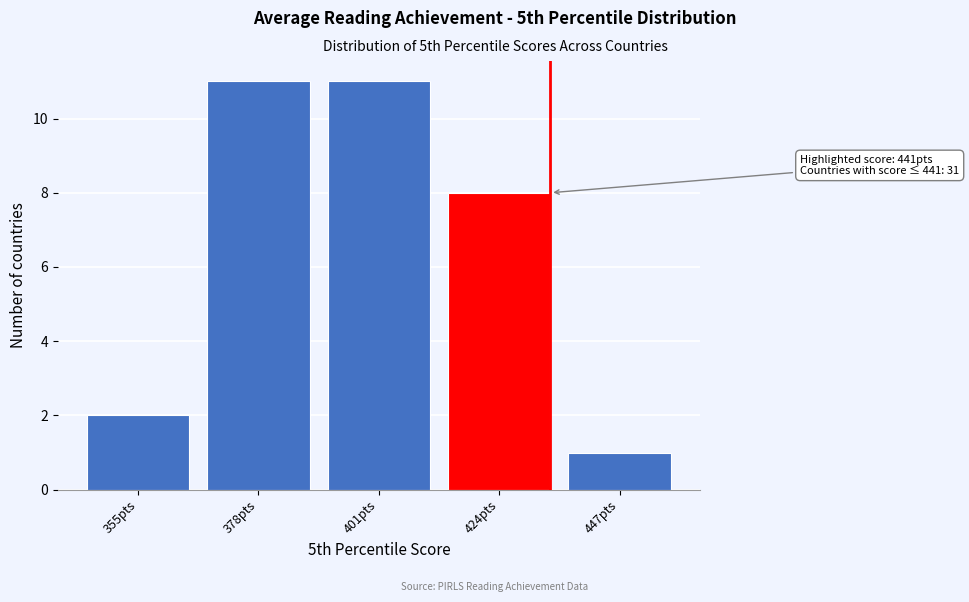

Reading right to left, extract all data points from this chart.

1	8	11	11	2